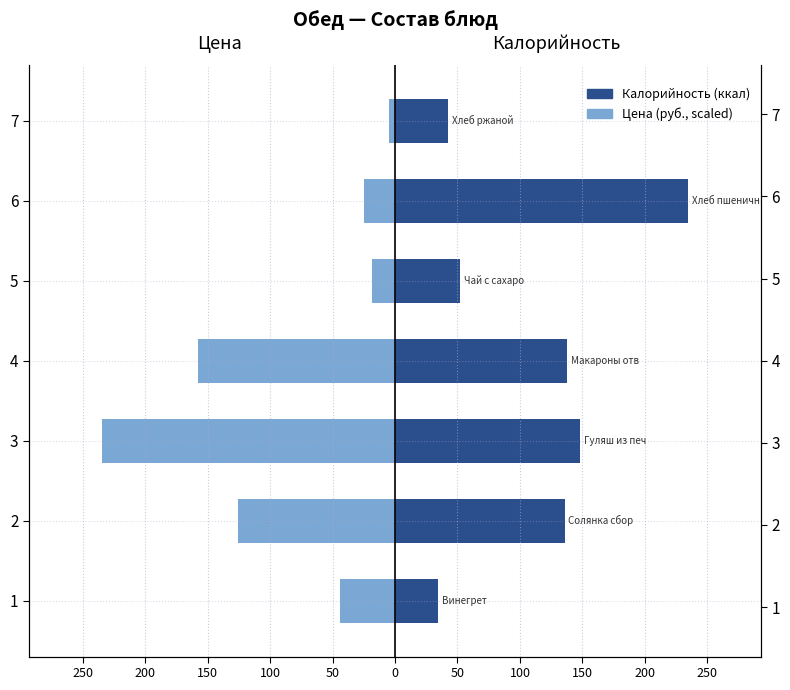

Which series changed the most between 3 and 6?

Цена (руб., scaled)